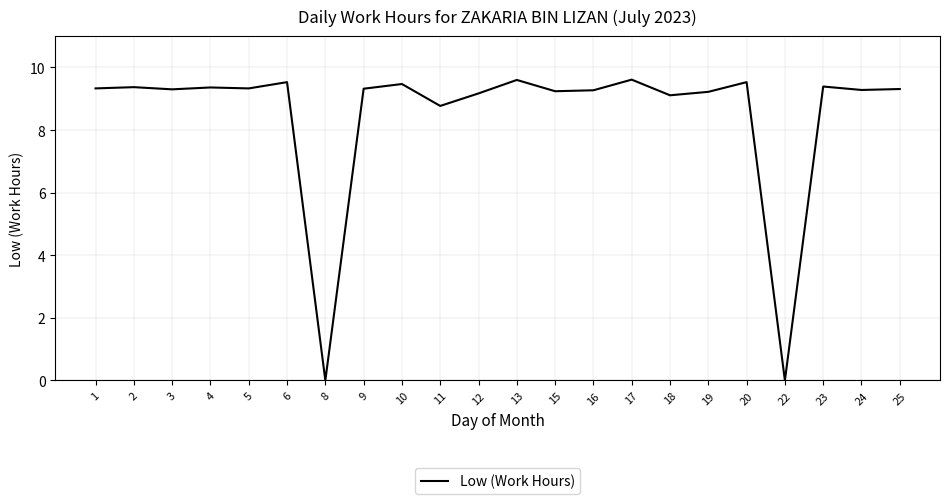

What is the sum of the values at 15 and 18?

18.4